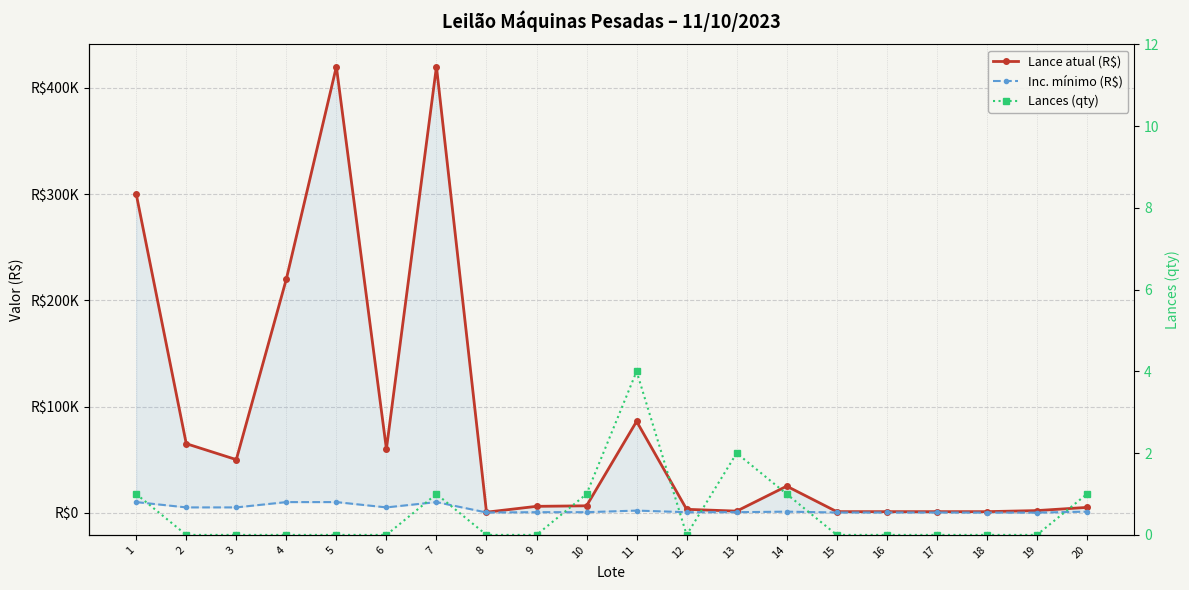

What is the total value across all series at 2?

70000